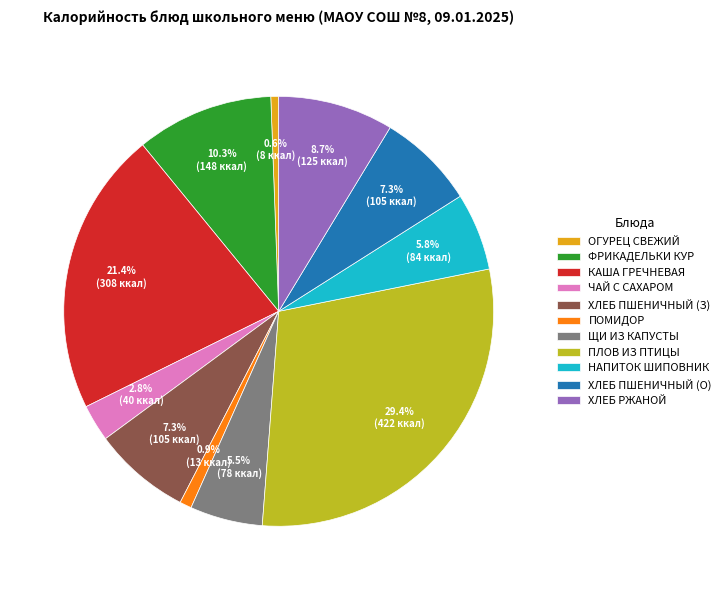

To the nearest percent, what is the difference between the largest and smallest slice percentages?

29%